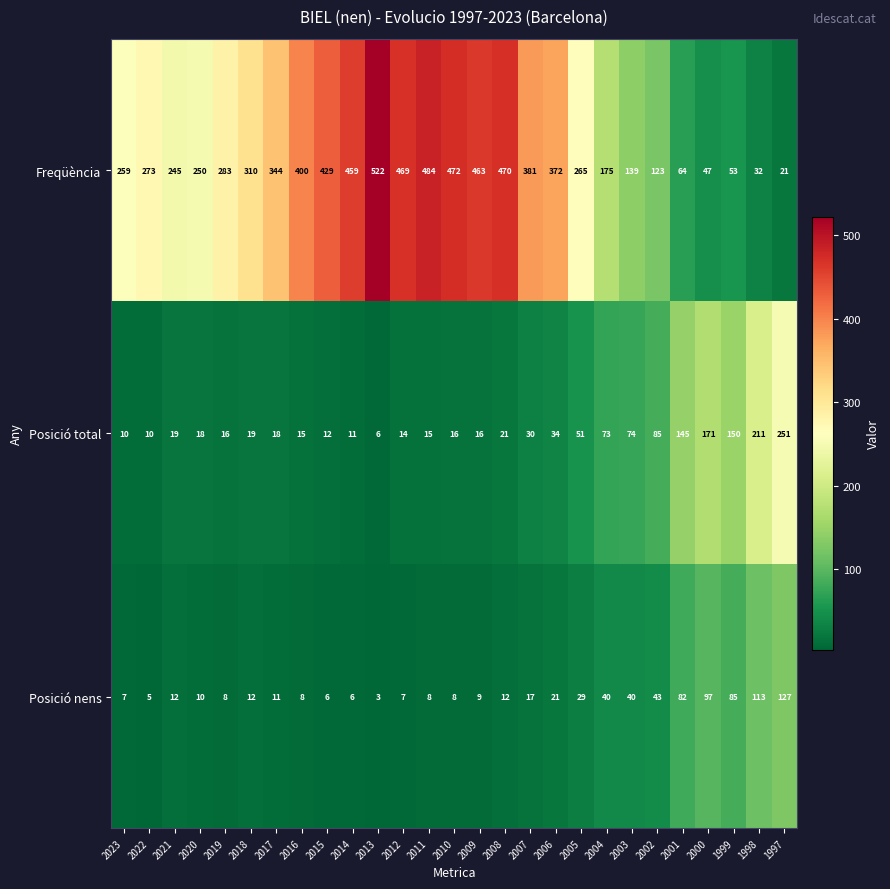

How many data points in Posició nens are less than 12?

13